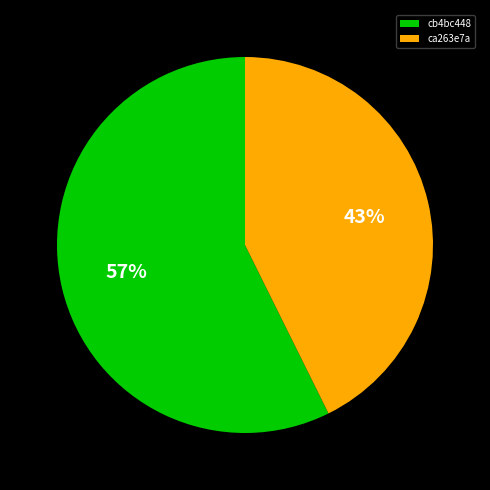

Approximately how many times larger is the value at cb4bc448 compared to ca263e7a?

1.3